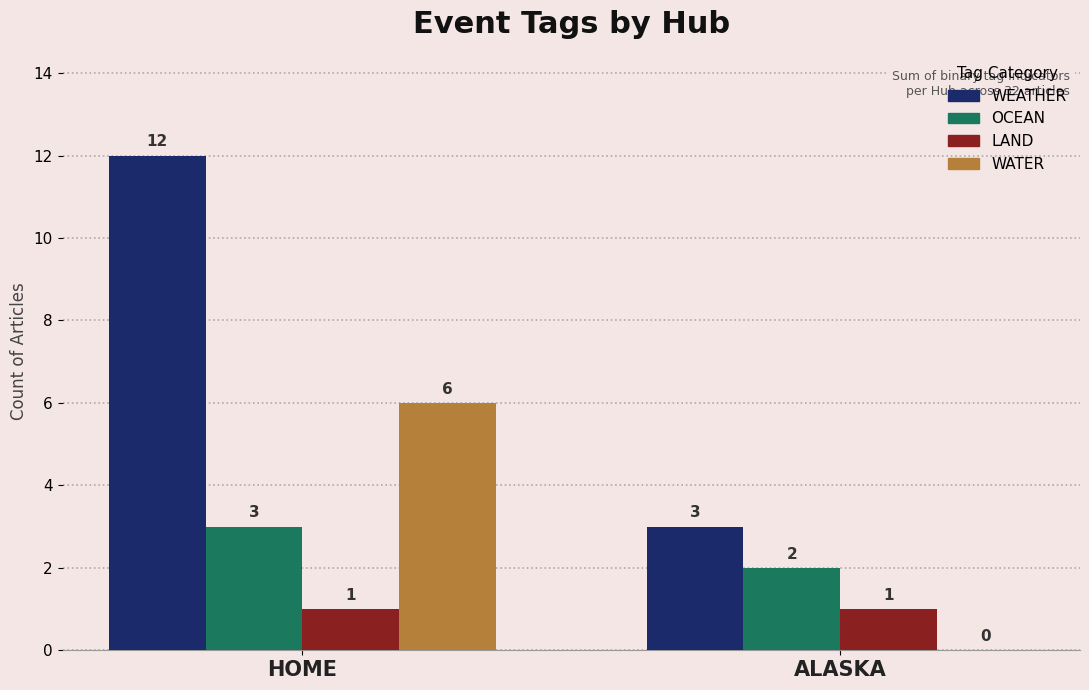

Count the WATER values in the range 0 to 6.

2